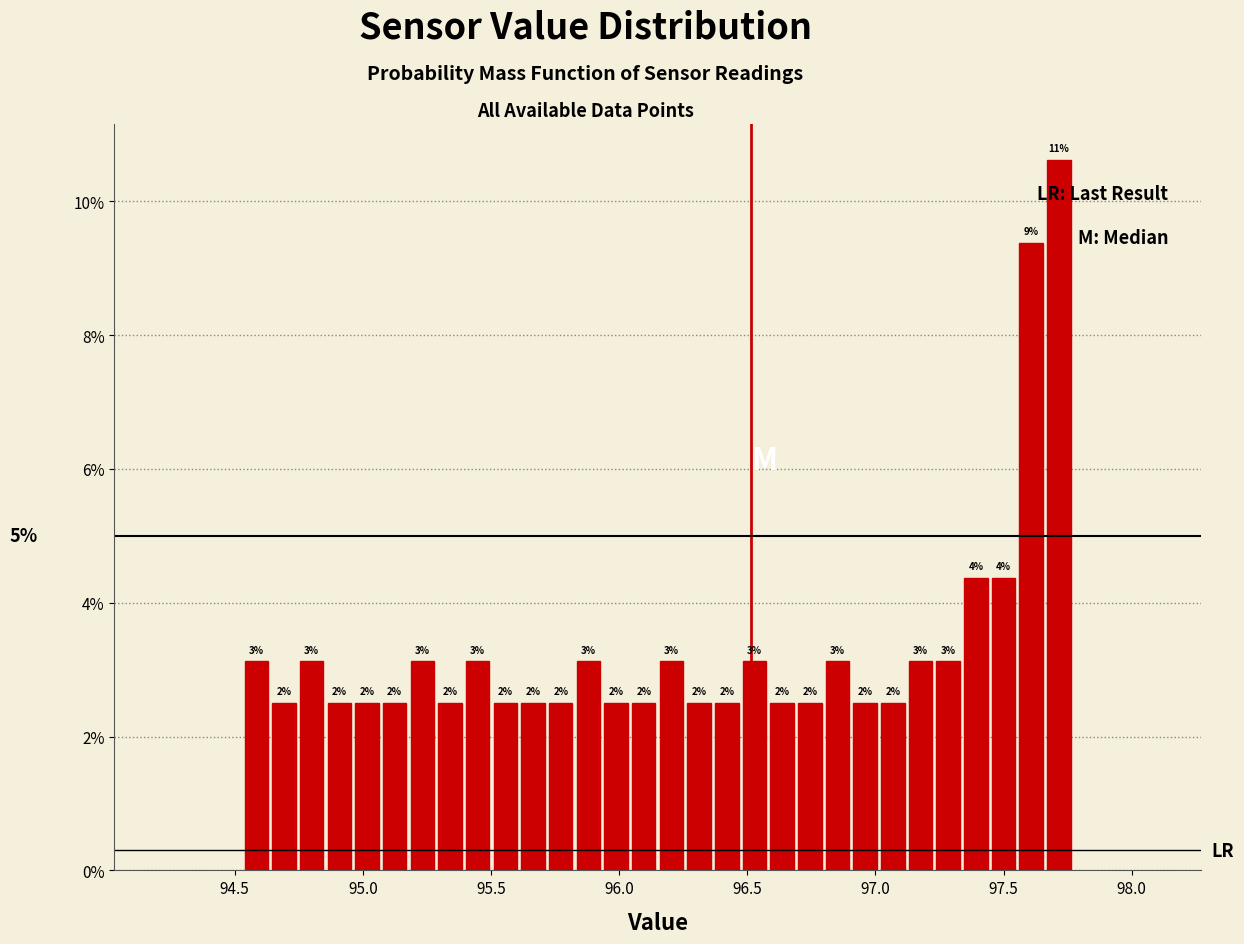

Around what value on the x-axis is the tallest bar? Give the approximate position of its centre, as read against the axis.

97.70